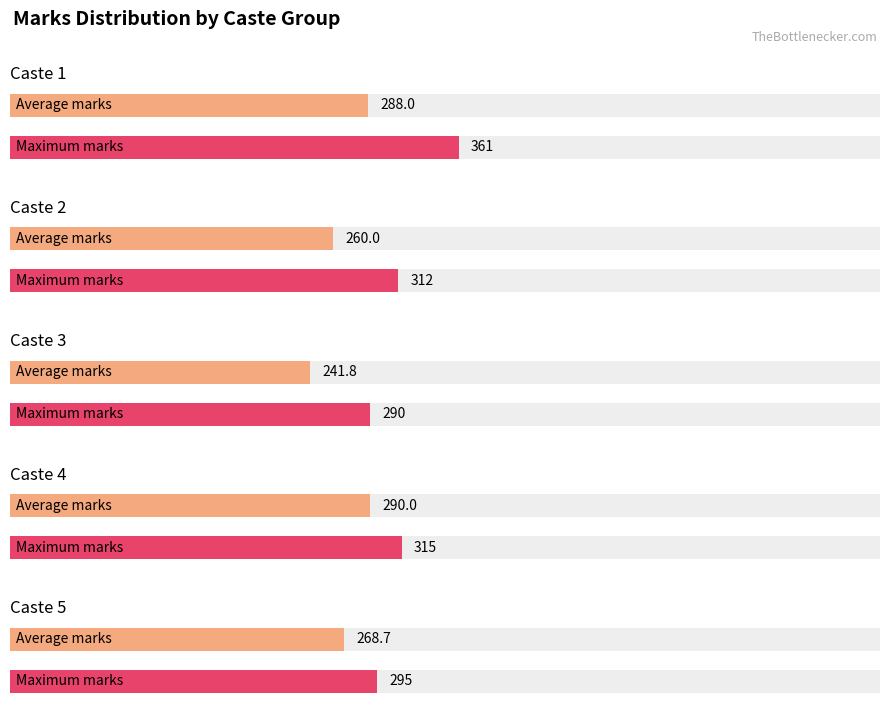

Rank the series by their average value, from lowest to highest.

Avg Marks by Caste, Max Marks by Caste